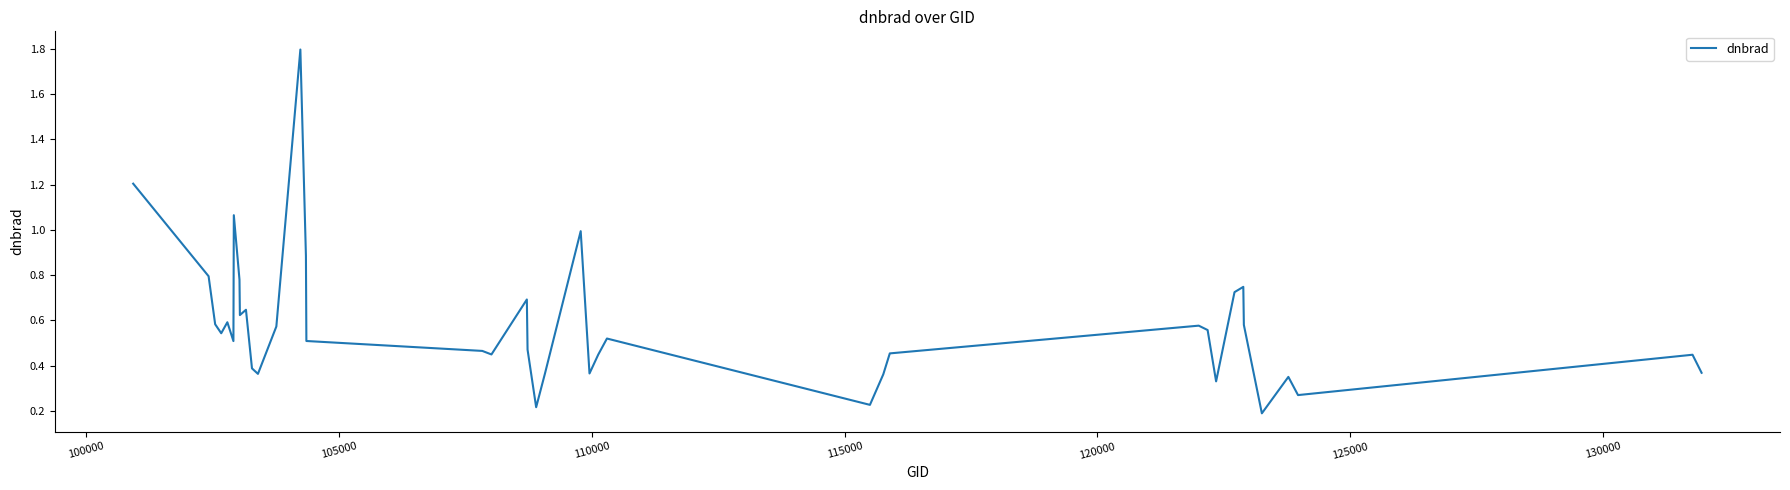

What is the difference between the maximum and minimum values?

1.6